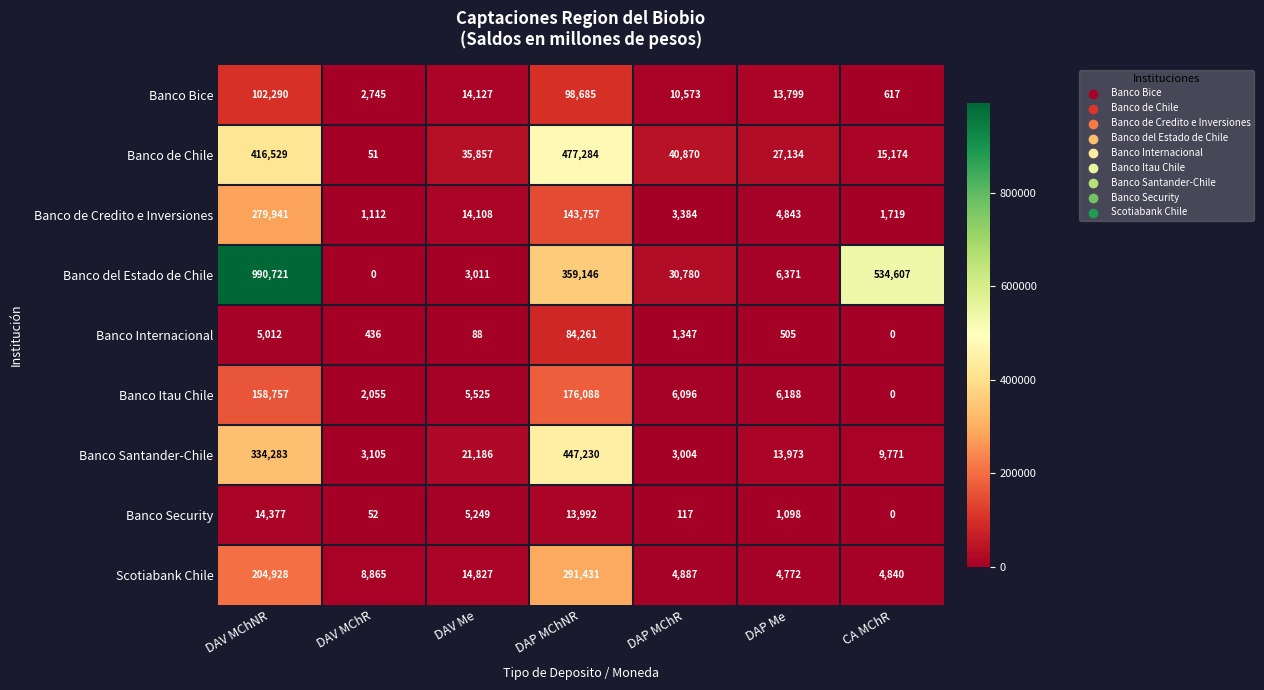

What is the total value across all series at CA MChR?

566728